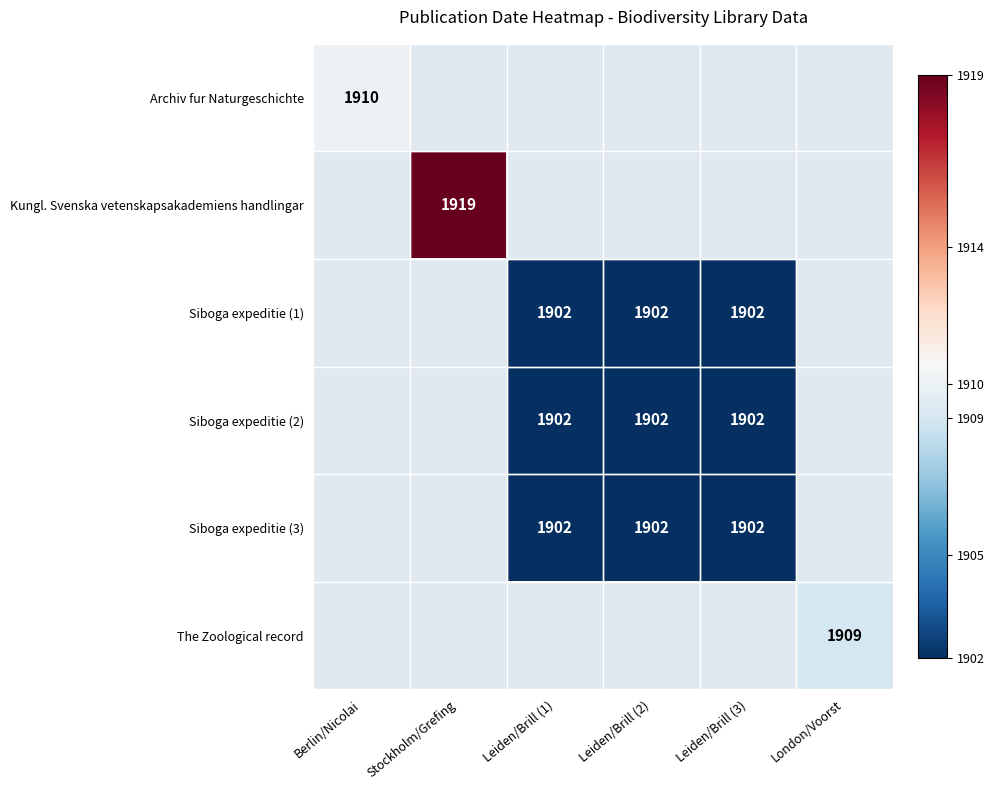

Is it true that Siboga expeditie (2) equals 1902 at Leiden/Brill (2)?

True